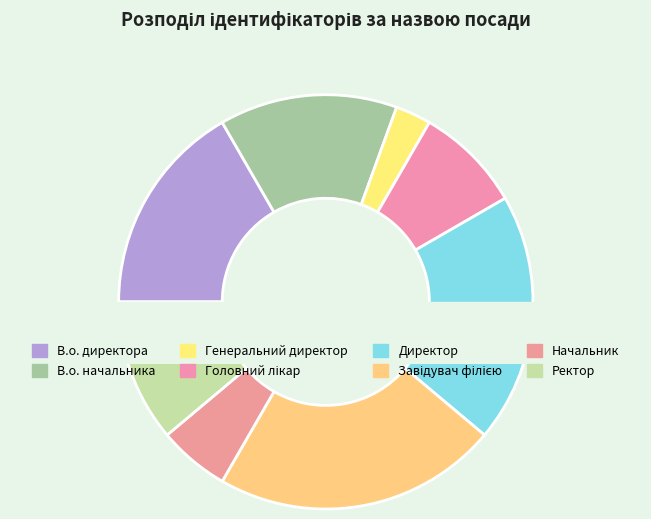

What percentage is the Директор slice, to the nearest percent?

19%